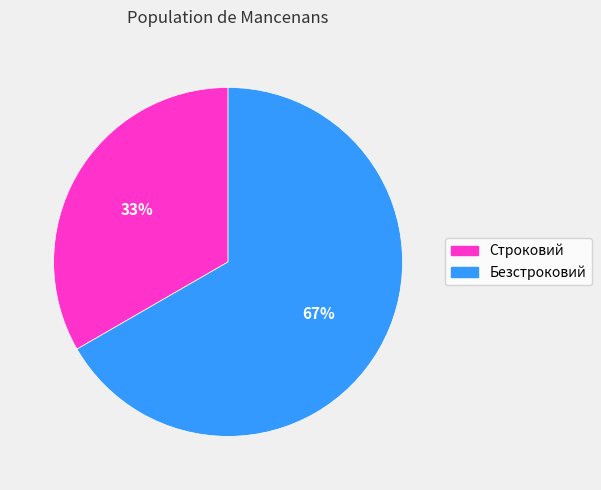

Combined, do Безстроковий and Строковий account for over 50%?

Yes